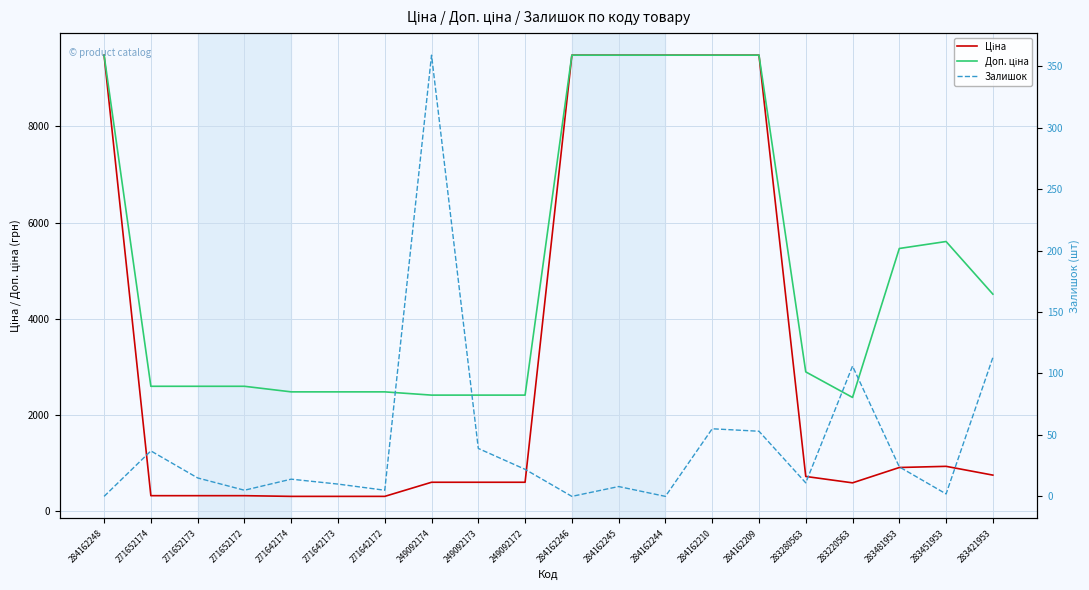

True or false: Залишок and Ціна intersect in this chart.

False